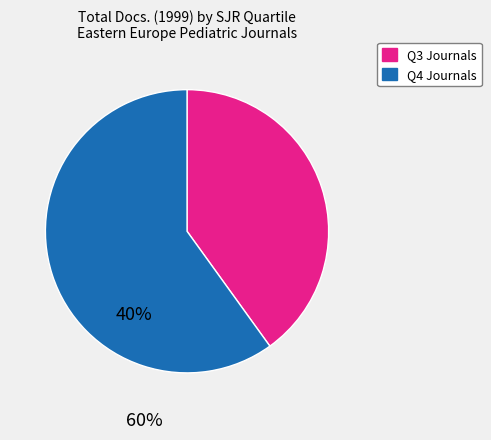

Is there a majority slice in this chart?

Yes